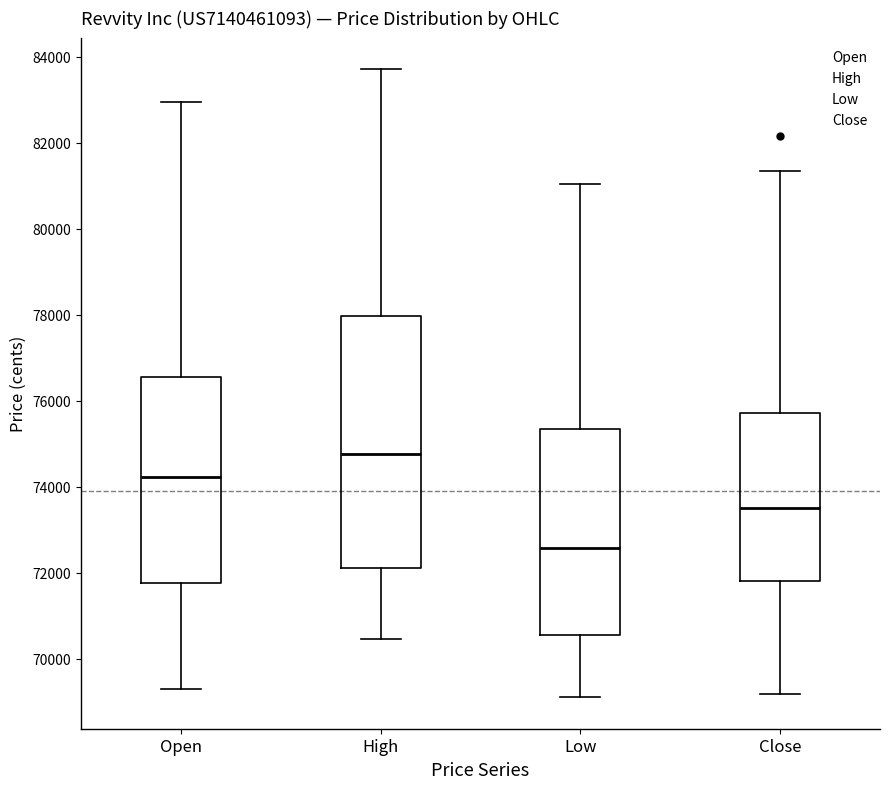

Reading left to right, transcribe this box plot: for each box, give where its median line is, the range the box spans, and where its two whiskers end, as read against the y-axis. The values are not printed on the chart, so give them approximately, as read against the axis.

Open: median 74200, box 71800 to 76600, whiskers 69400 to 83000
High: median 74800, box 72200 to 78000, whiskers 70400 to 83800
Low: median 72600, box 70600 to 75400, whiskers 69200 to 81000
Close: median 73400, box 71800 to 75800, whiskers 69200 to 81400